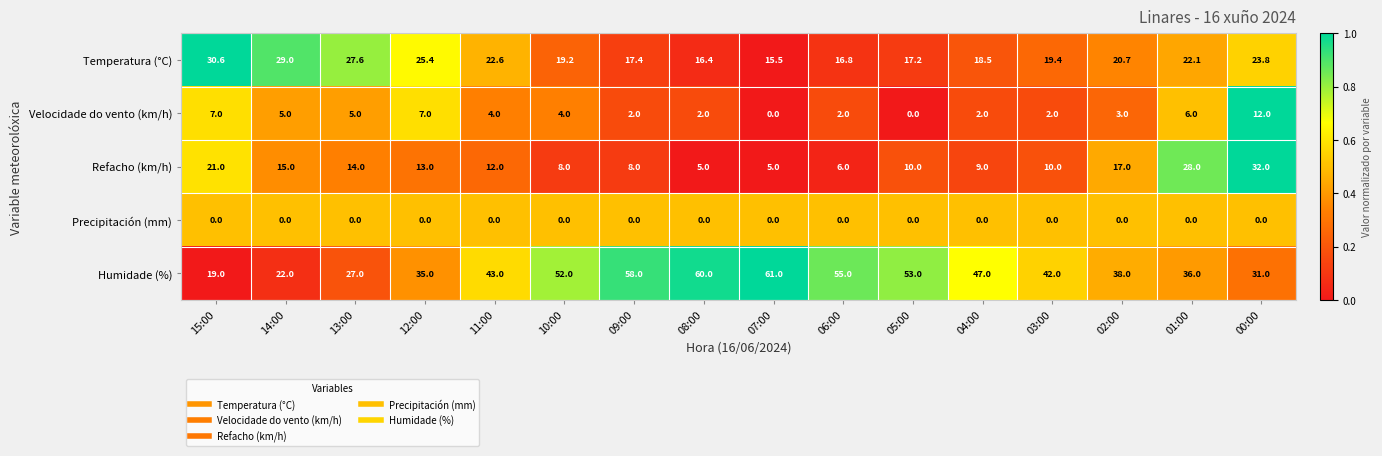

What is the sum of all Refacho (km/h) values?

213.0